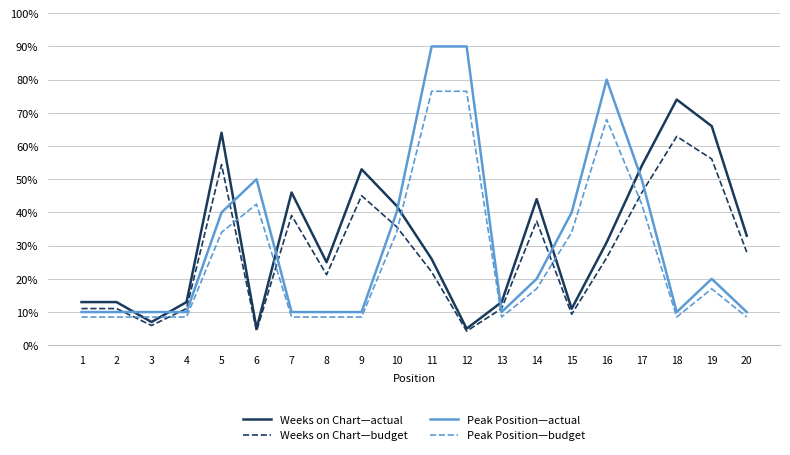

What is the highest value of the Weeks on Chart—actual series?

74.0